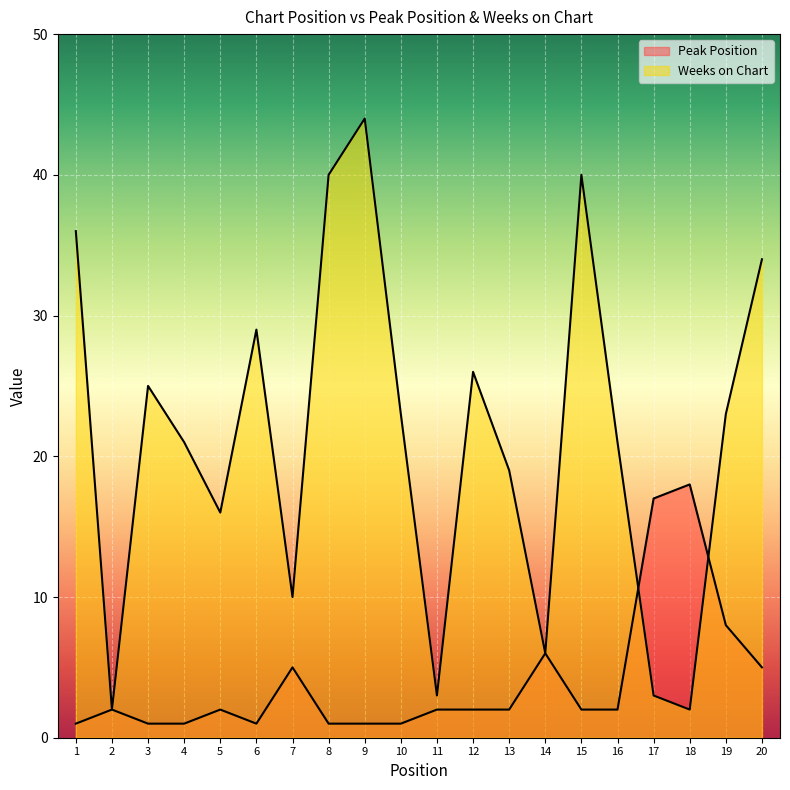

Is the value of Weeks on Chart at 12 greater than the value of Peak Position at 2?

Yes